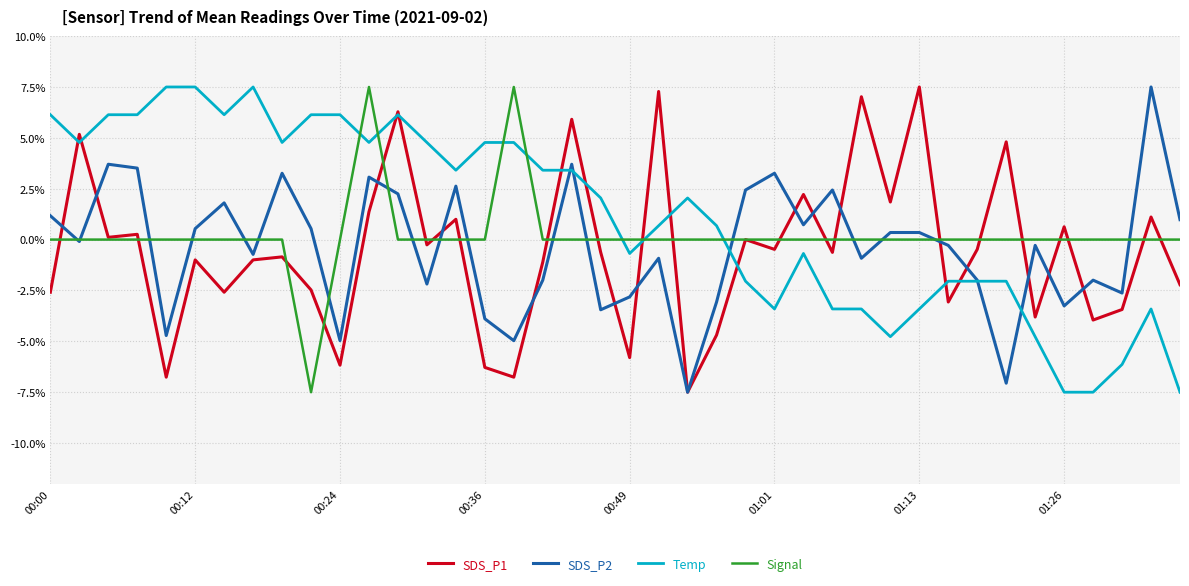

What is the difference between the maximum and minimum values in the Temp series?

15.0